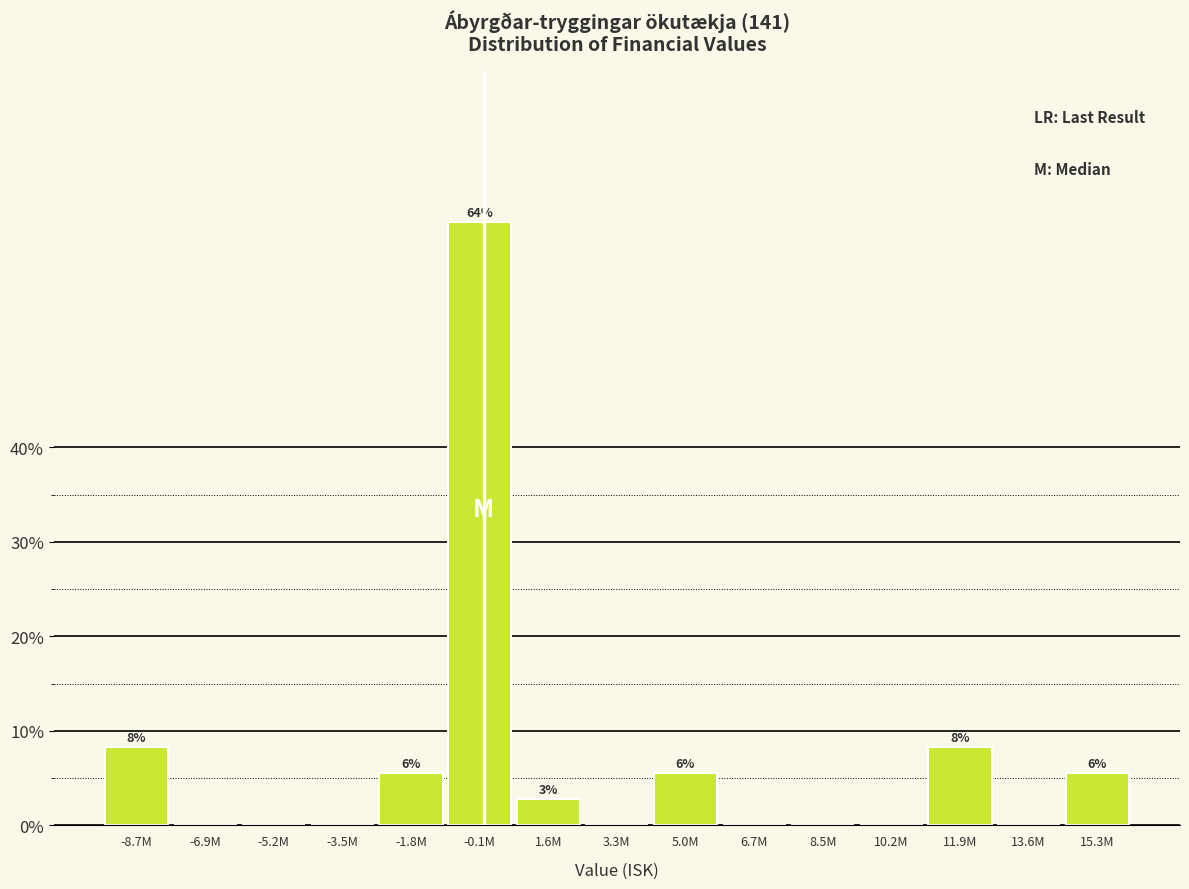

Are the bars horizontal?

No